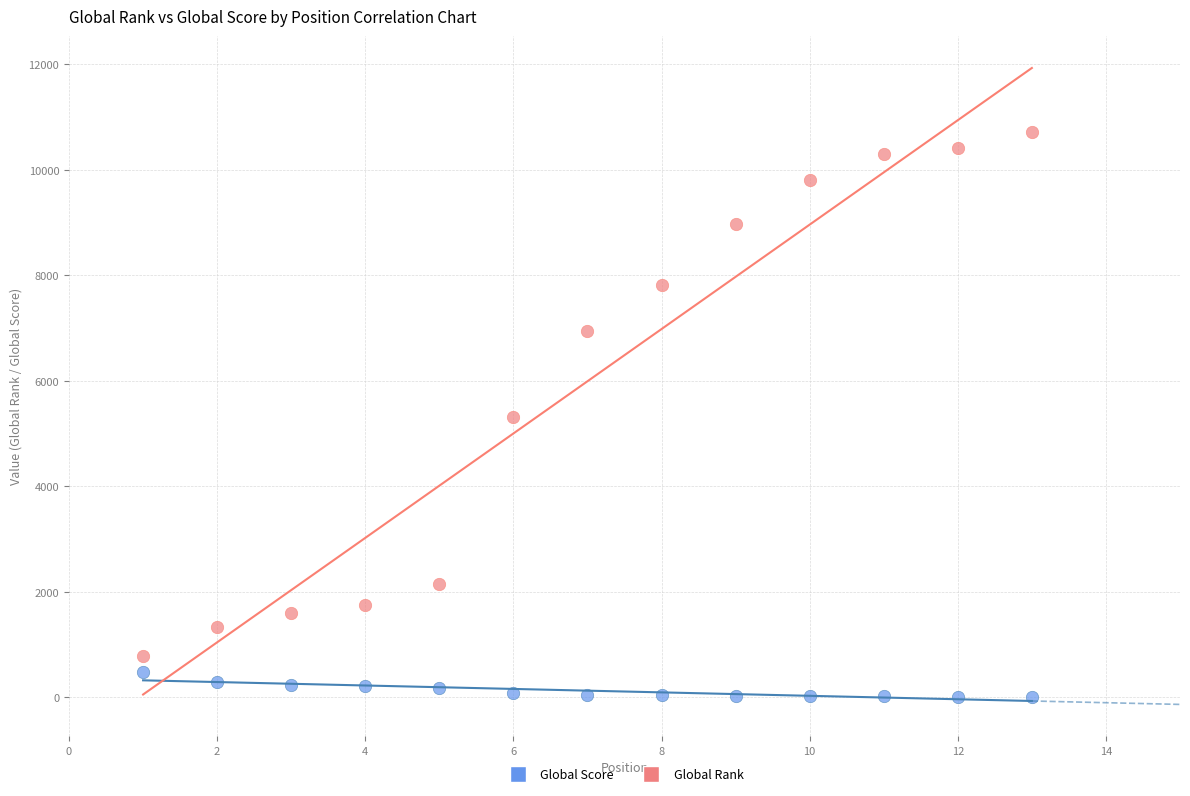

Which series reaches the minimum Y coordinate?

Global Score